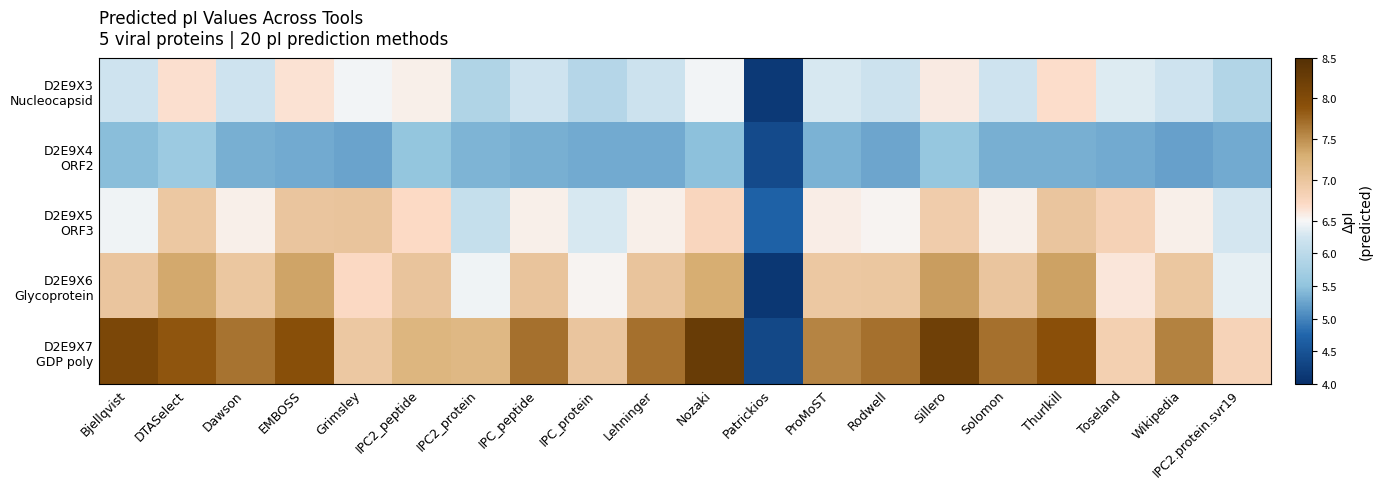

At how many categories does at least one series exceed 7?

15